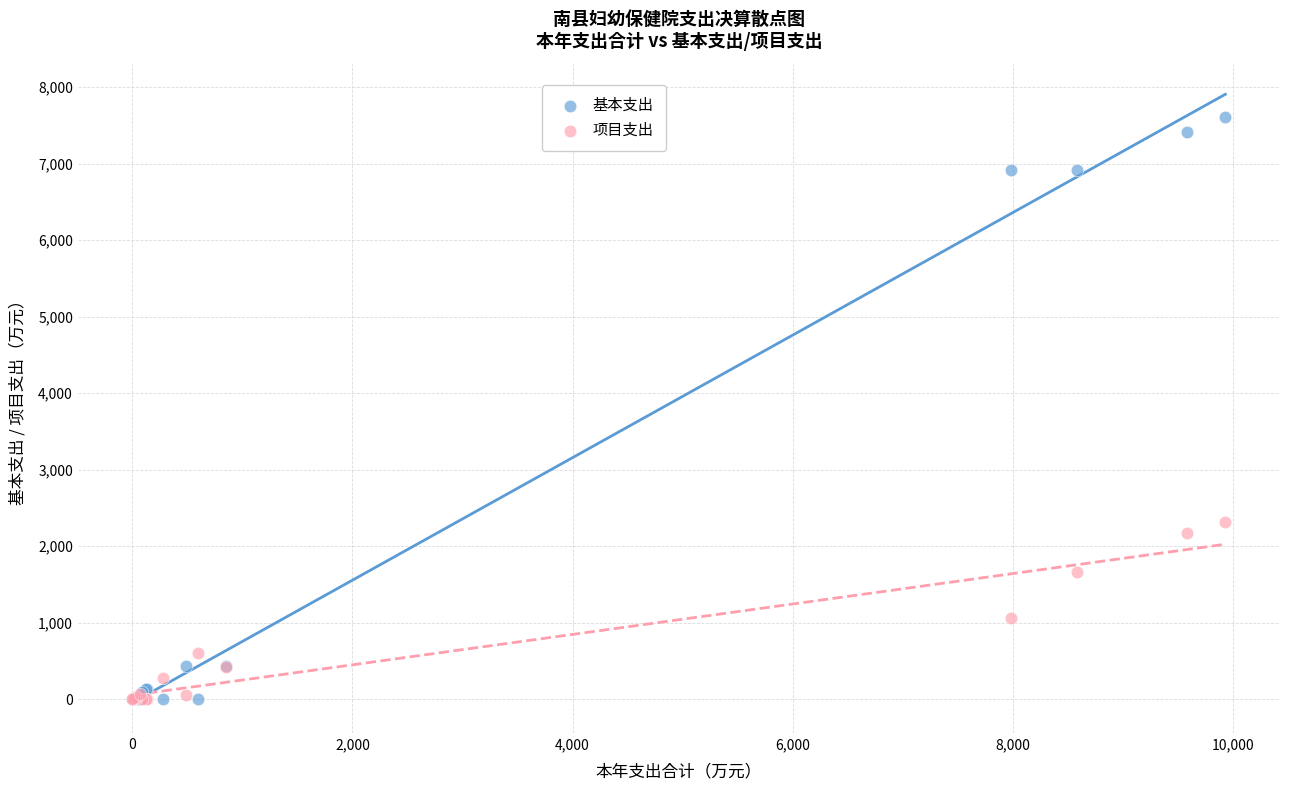

In the 基本支出 series, what Y value is closest to 3806?

6917.4